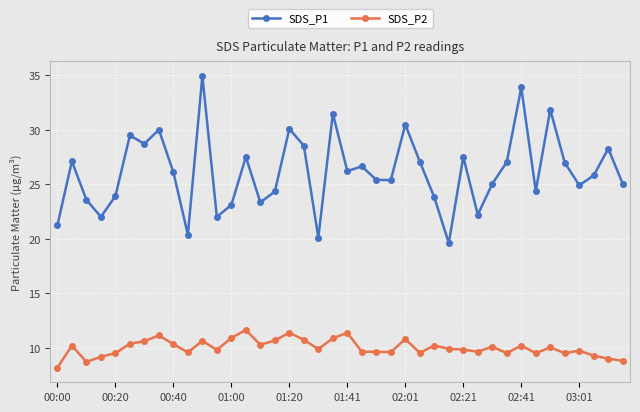

True or false: SDS_P2 and SDS_P1 cross at least once.

False